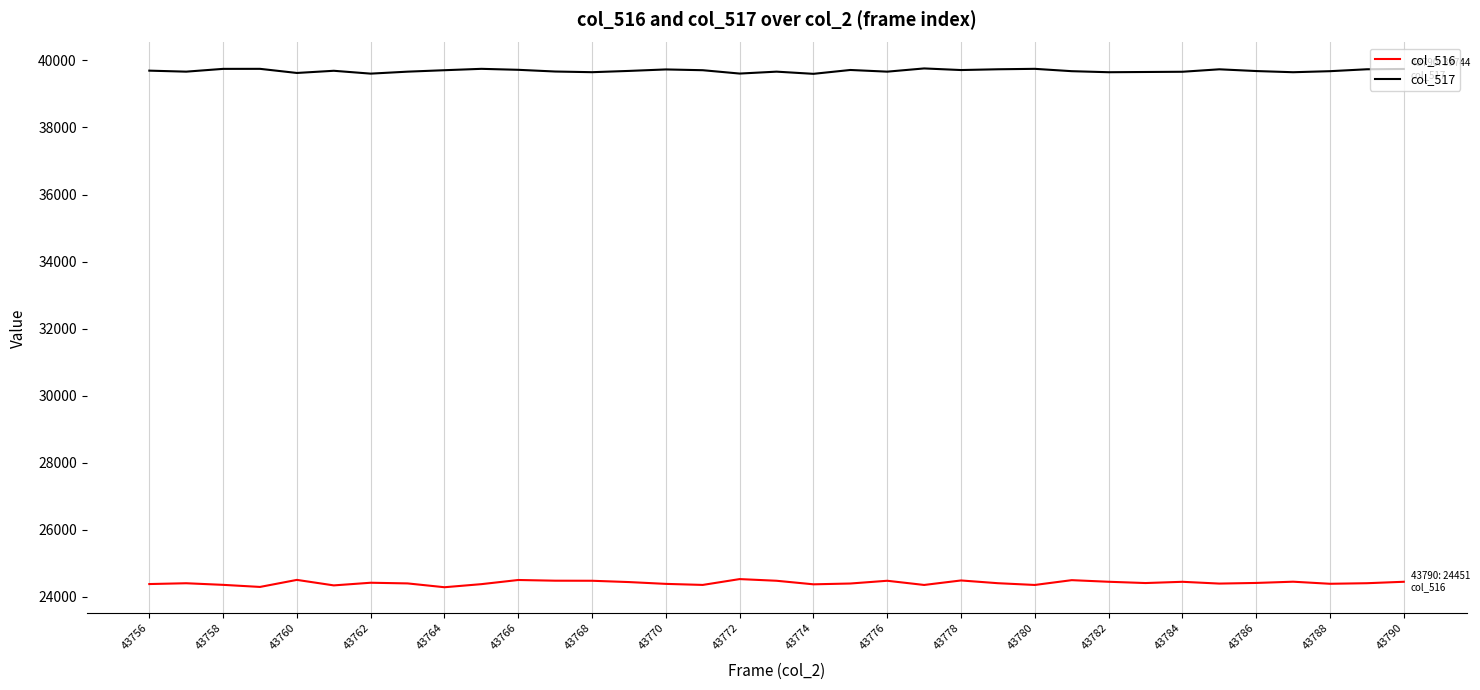

What is the lowest value of the col_516 series?

24288